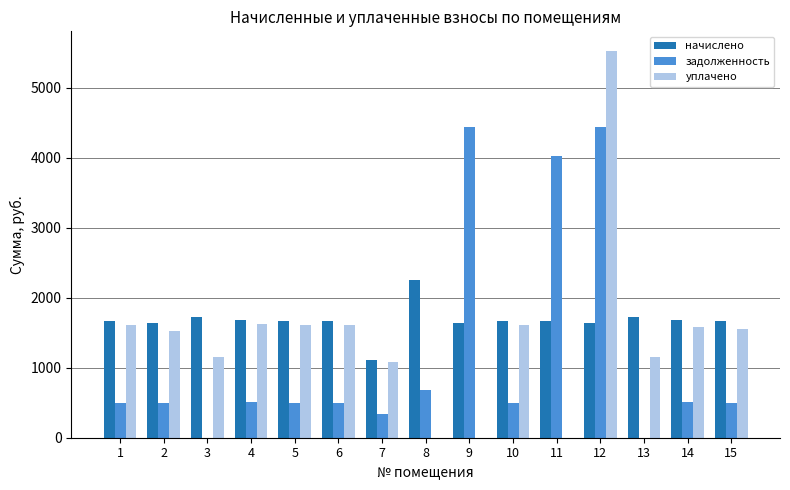

How many groups of bars are there?

15